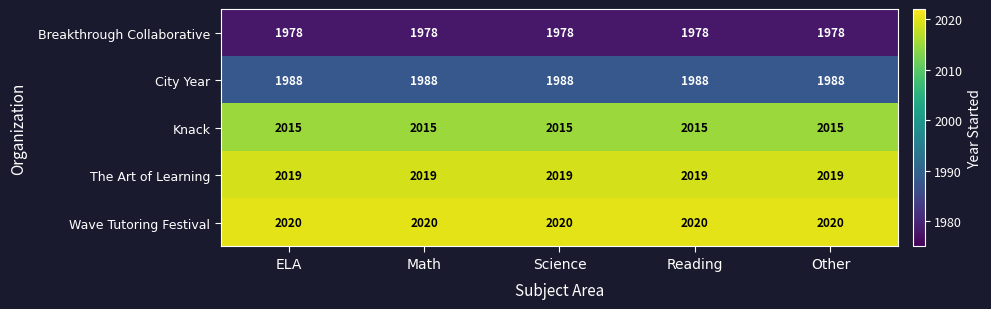

Which series has the largest total across all categories?

Wave Tutoring Festival